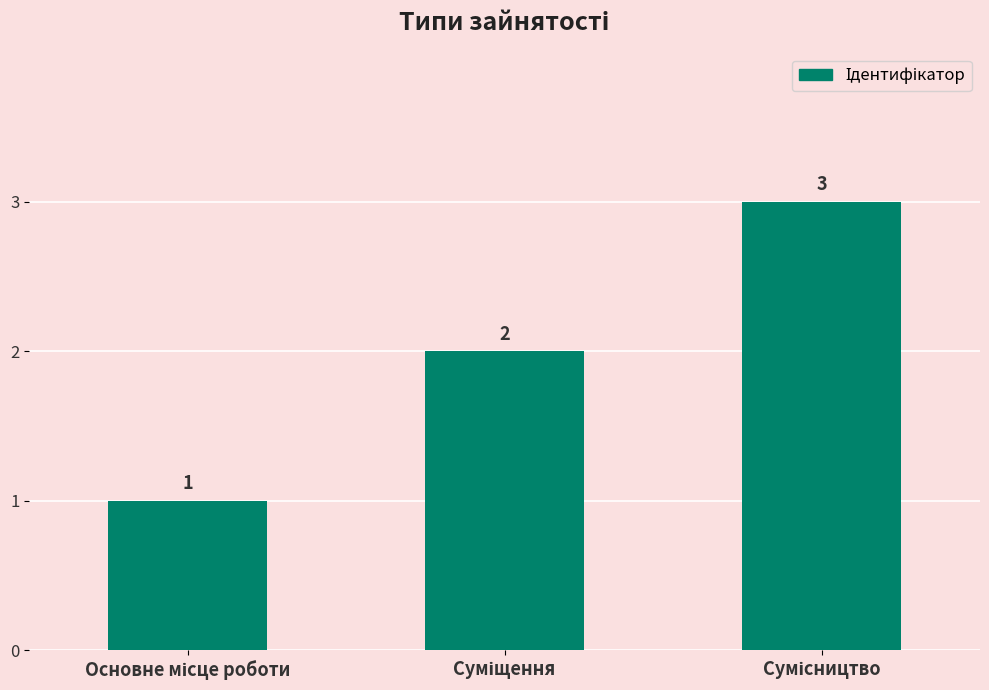

Count the values in the range 1 to 3.

3